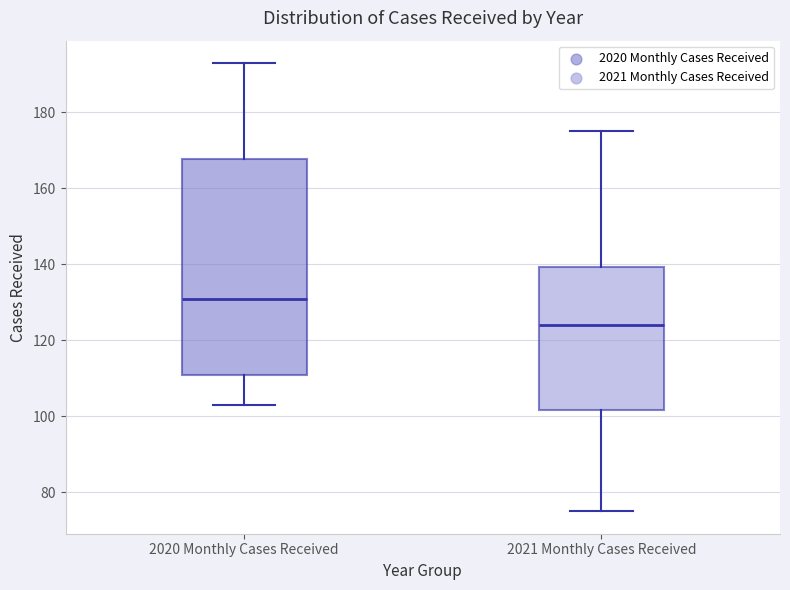

Comparing the boxes themselves (not the whiskers), which one is the tallest?

2020 Monthly Cases Received